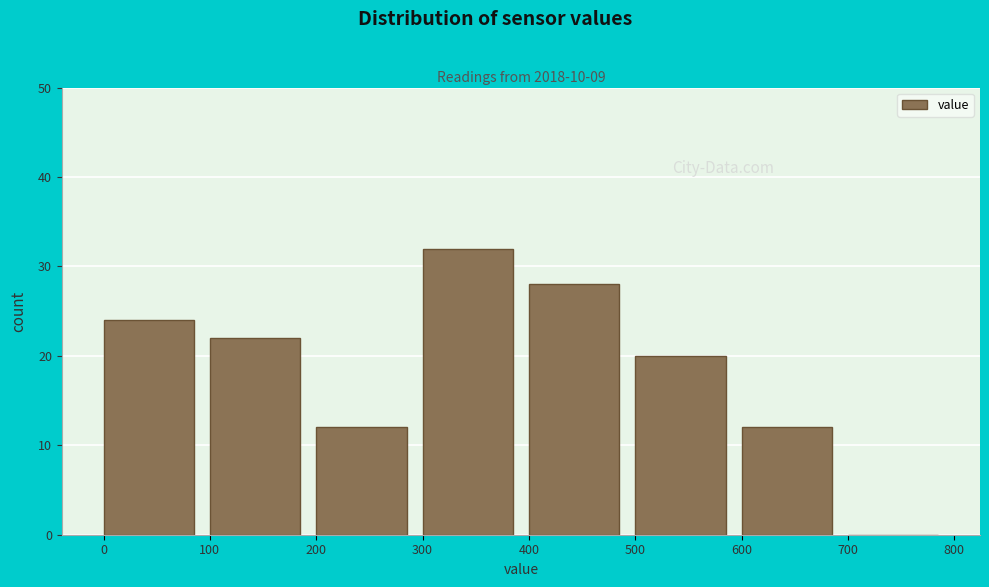

Which range on the x-axis has the tallest bar?

300 to 400